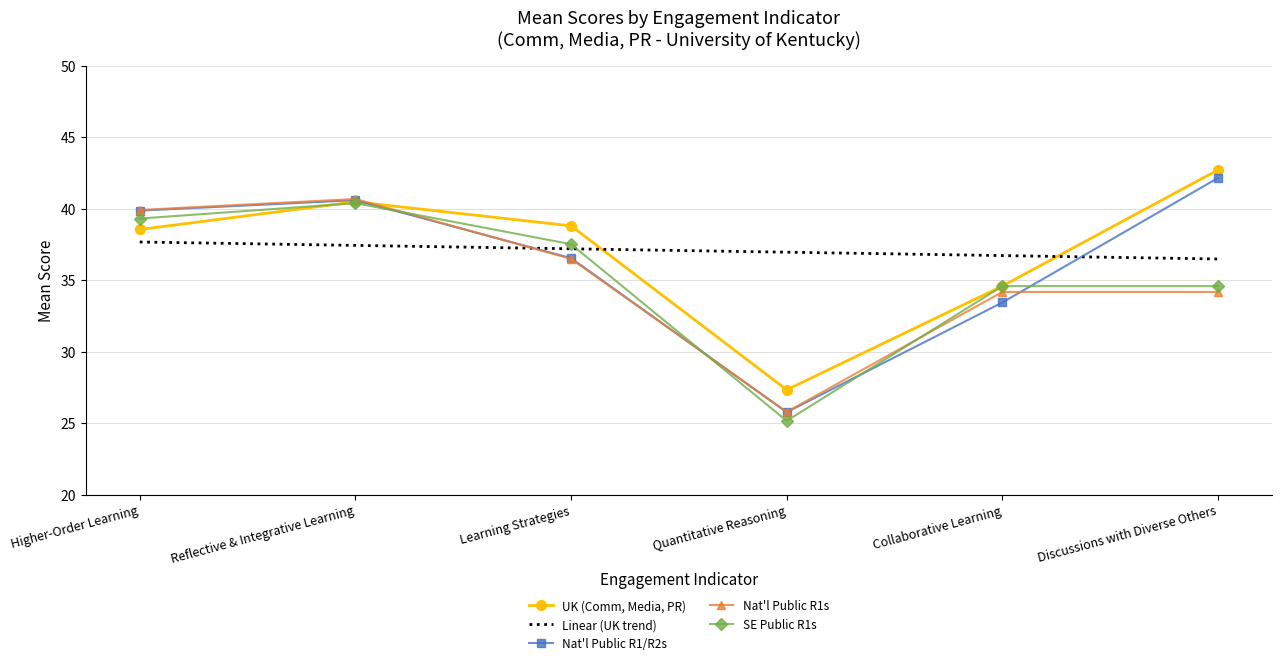

Is the value of Nat'l Public R1s at Quantitative Reasoning greater than the value of Nat'l Public R1/R2s at Discussions with Diverse Others?

No